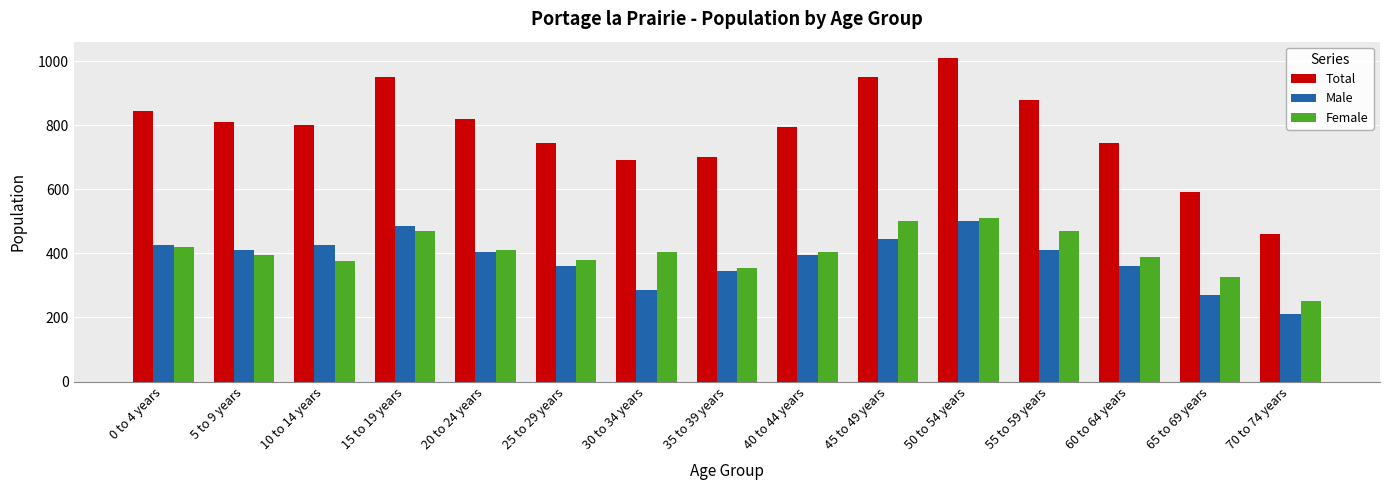

What value does the Total series have at 40 to 44 years, to the nearest 10?

800